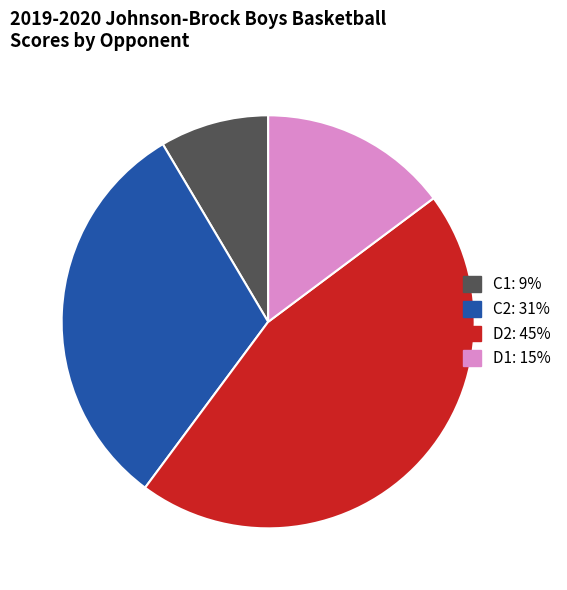

Does any single category account for the majority?

No